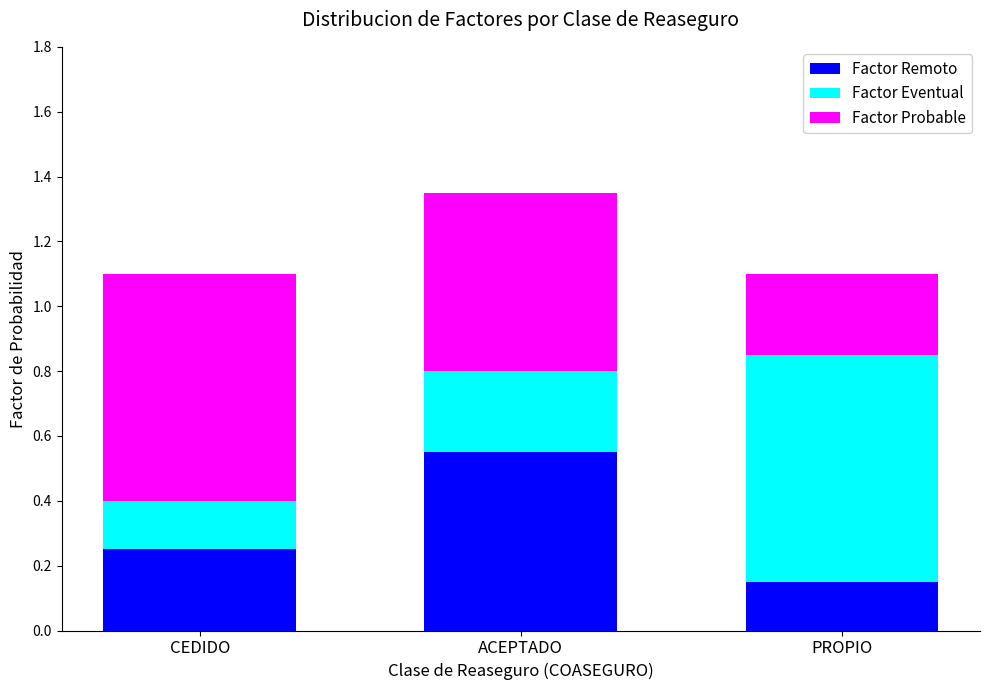

How many bars are there in total?

3